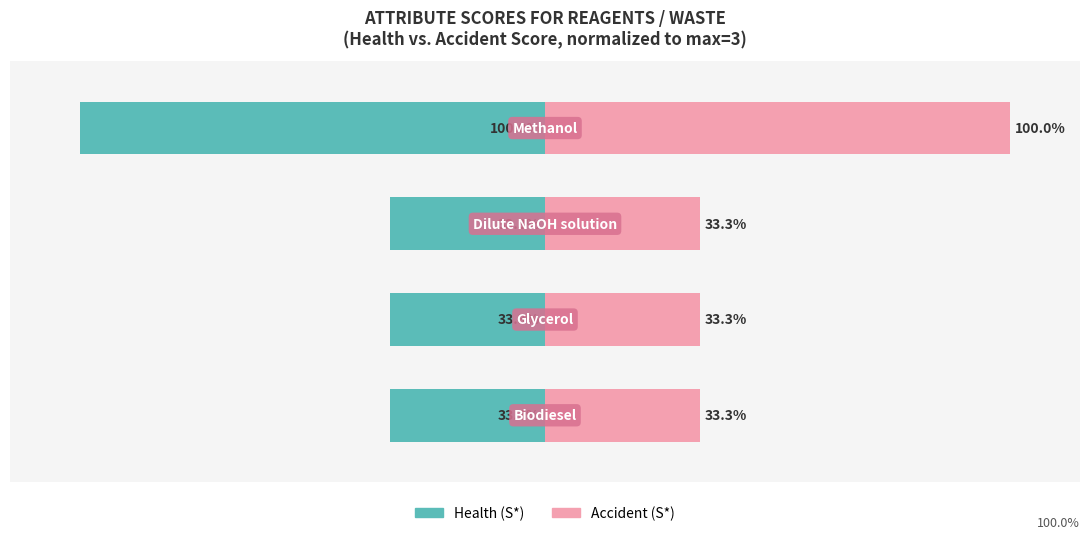

Is it true that Health (S*) equals -33.3 at 2?

True